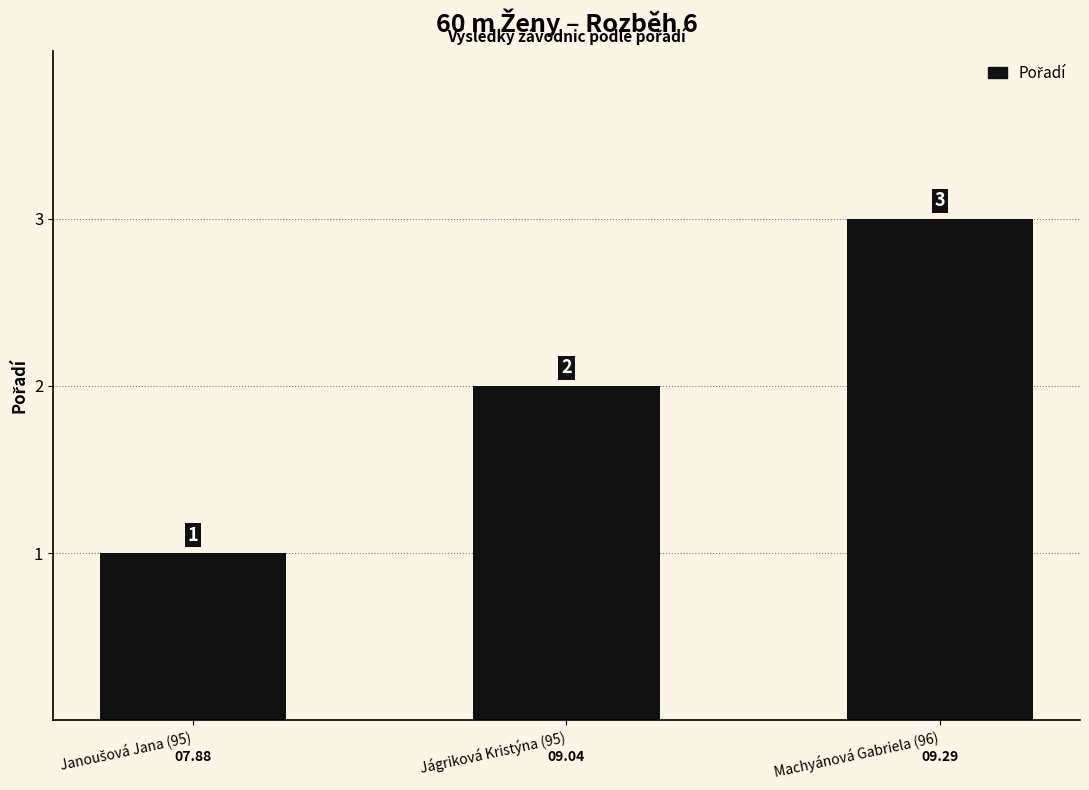

What is the value of the 3rd bar from the left?

3